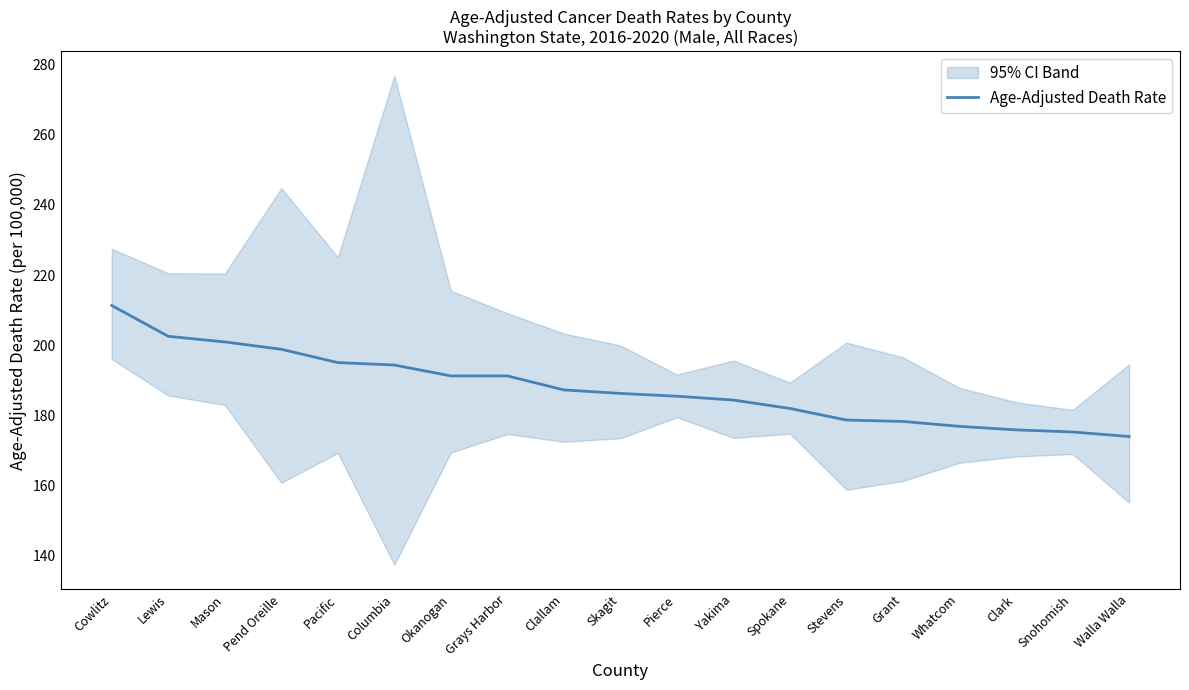

Reading right to left, list all the values displayed in this chart.

Walla Walla=173.9	Snohomish=175.2	Clark=175.8	Whatcom=176.8	Grant=178.2	Stevens=178.6	Spokane=181.9	Yakima=184.3	Pierce=185.4	Skagit=186.2	Clallam=187.2	Grays Harbor=191.2	Okanogan=191.2	Columbia=194.3	Pacific=195.0	Pend Oreille=198.8	Mason=200.9	Lewis=202.5	Cowlitz=211.3